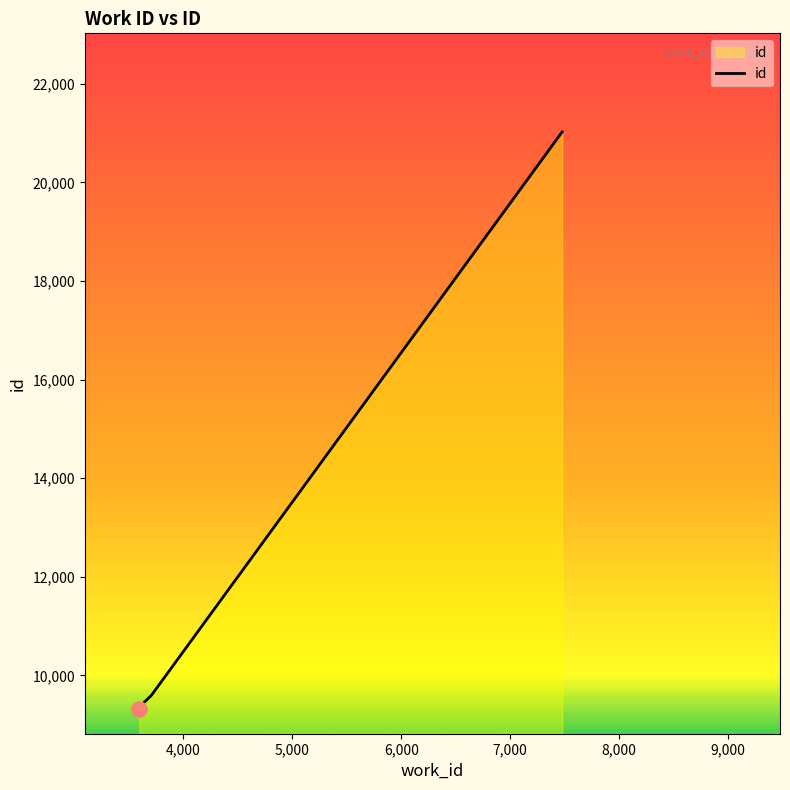

What is the difference between the maximum and minimum values?

11709